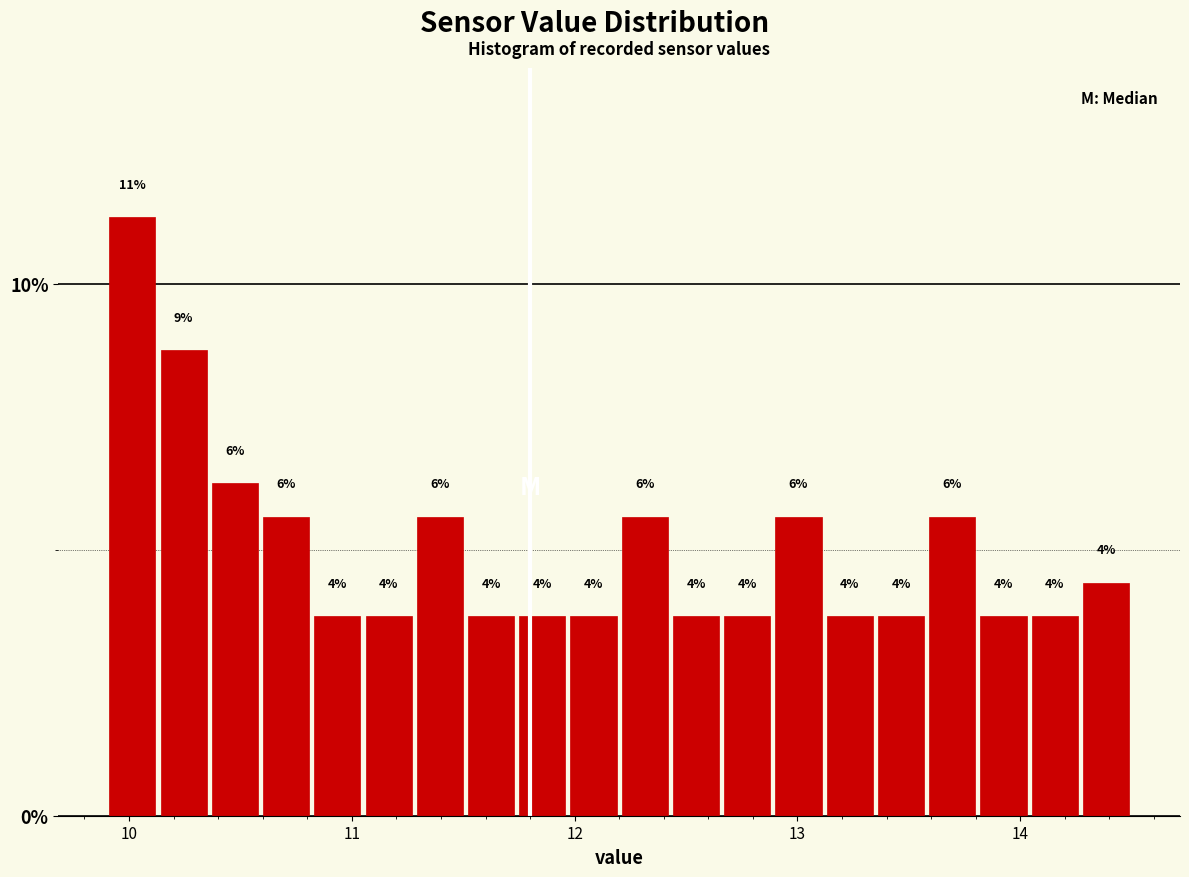

Around what value on the x-axis is the tallest bar? Give the approximate position of its centre, as read against the axis.

10.0